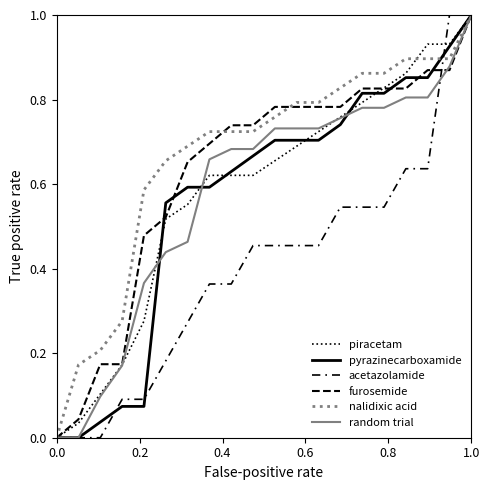

How many lines are shown in the chart?

6